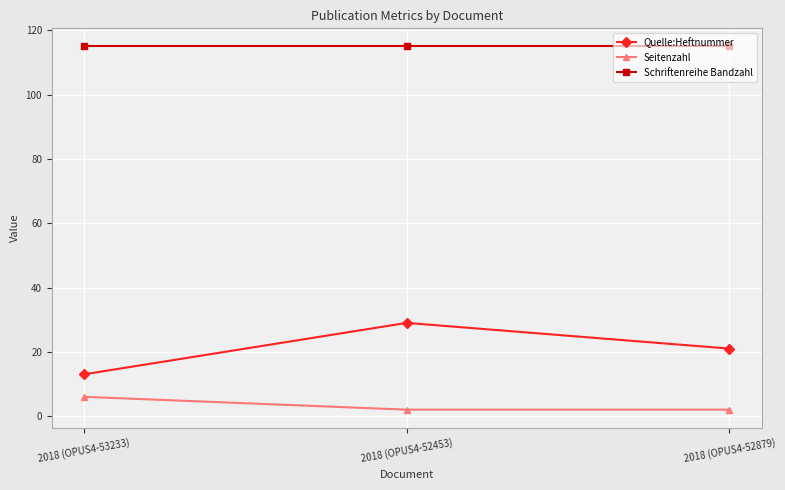

What is the label of the 3rd point from the left?

2018 (OPUS4-52879)